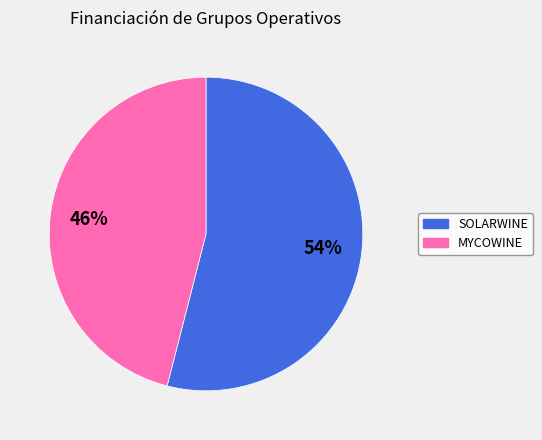

Count the number of slices in the pie.

2